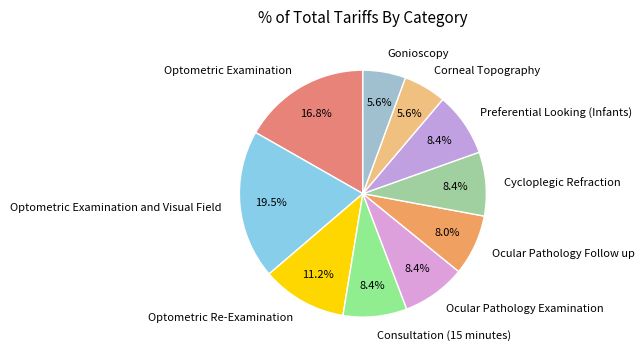

Which category has the biggest portion of the pie?

Optometric Examination and Visual Field